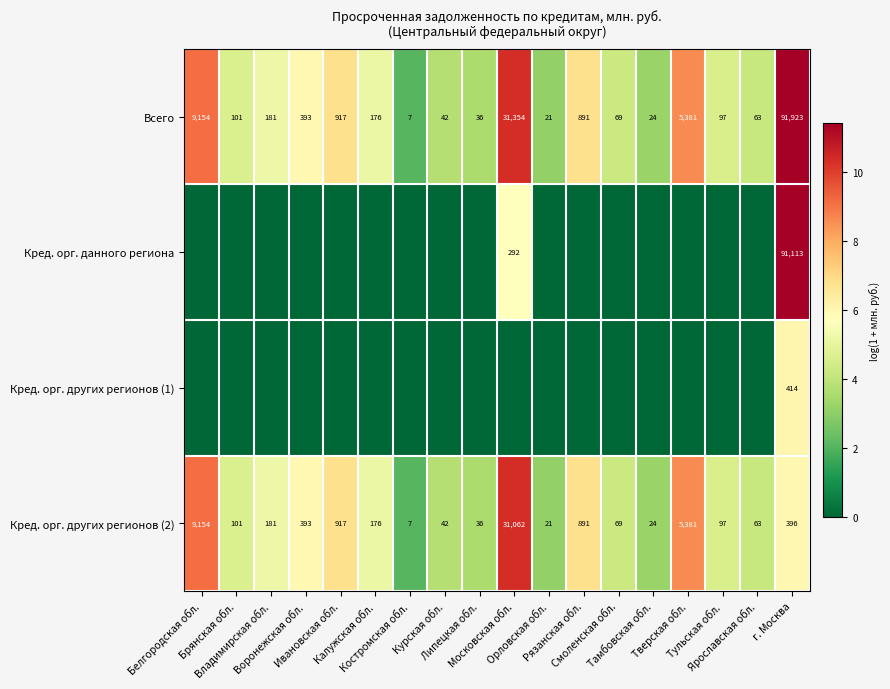

What is the average value of the Всего series?

7824